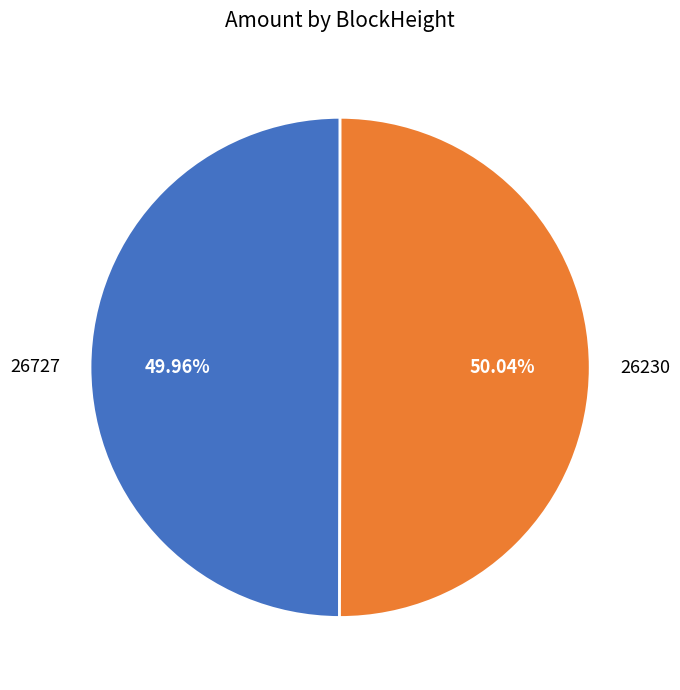

Does any single category account for the majority?

Yes